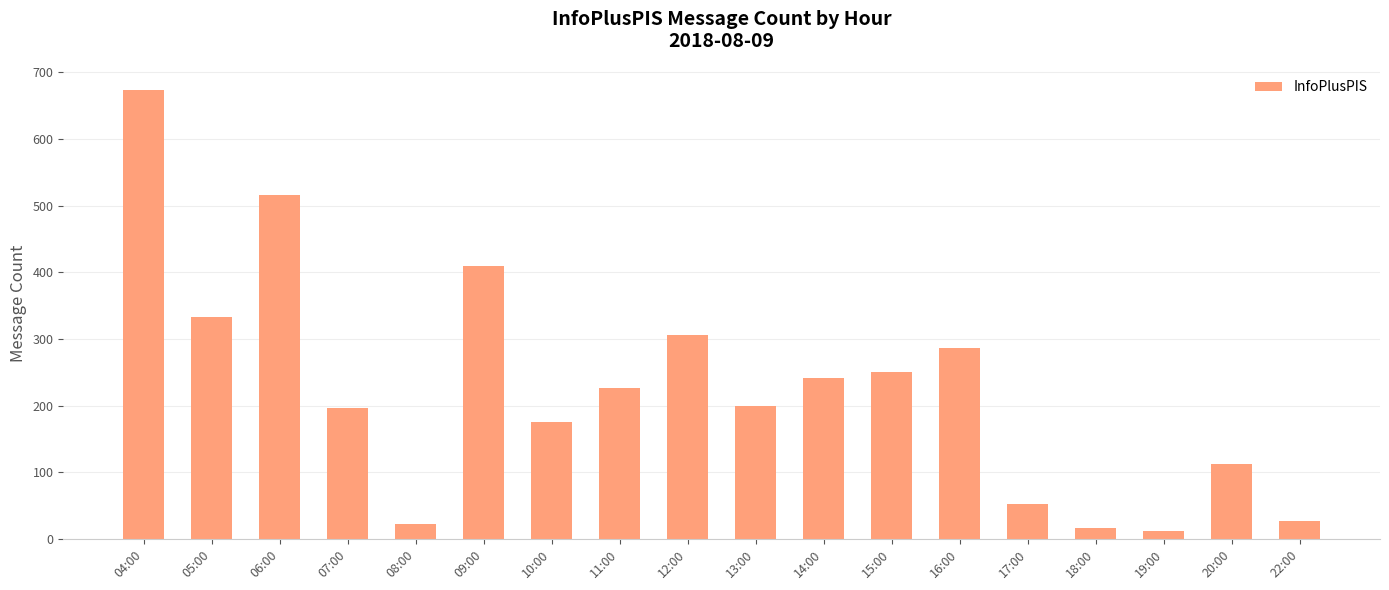

What is the sum of the values at 08:00 and 11:00?

248